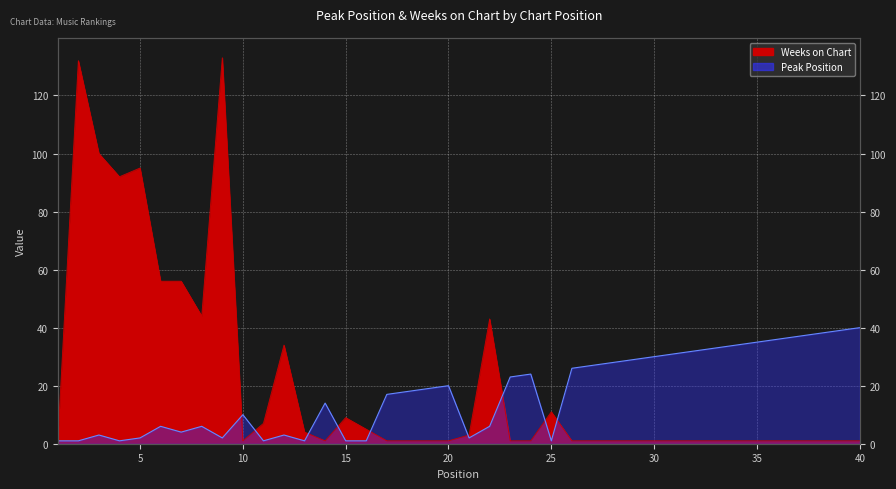

What is the sum of the Peak Position values at 35 and 19?

54